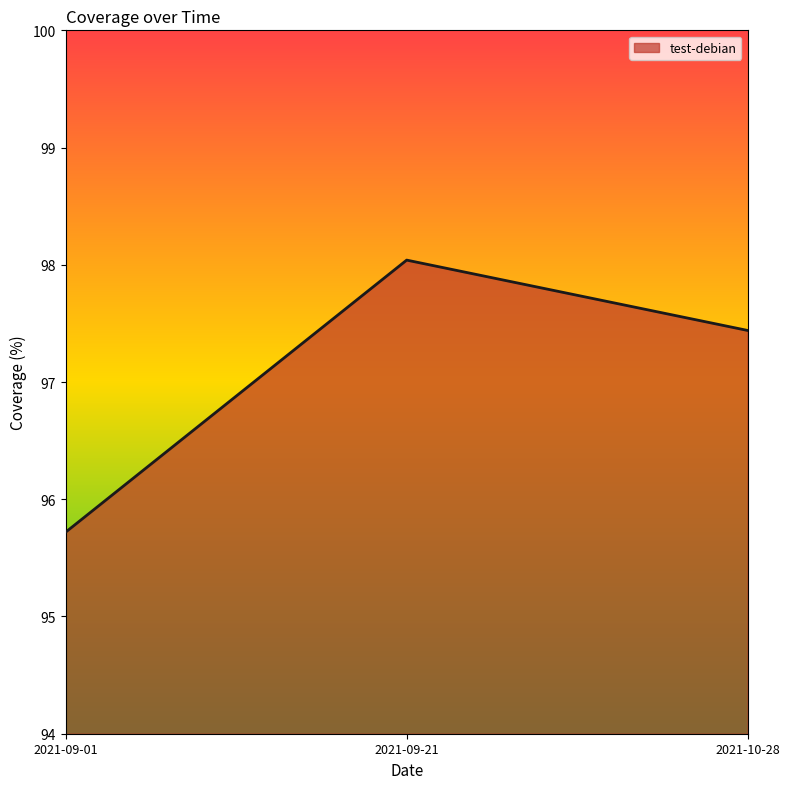

How many values exceed 97?

2